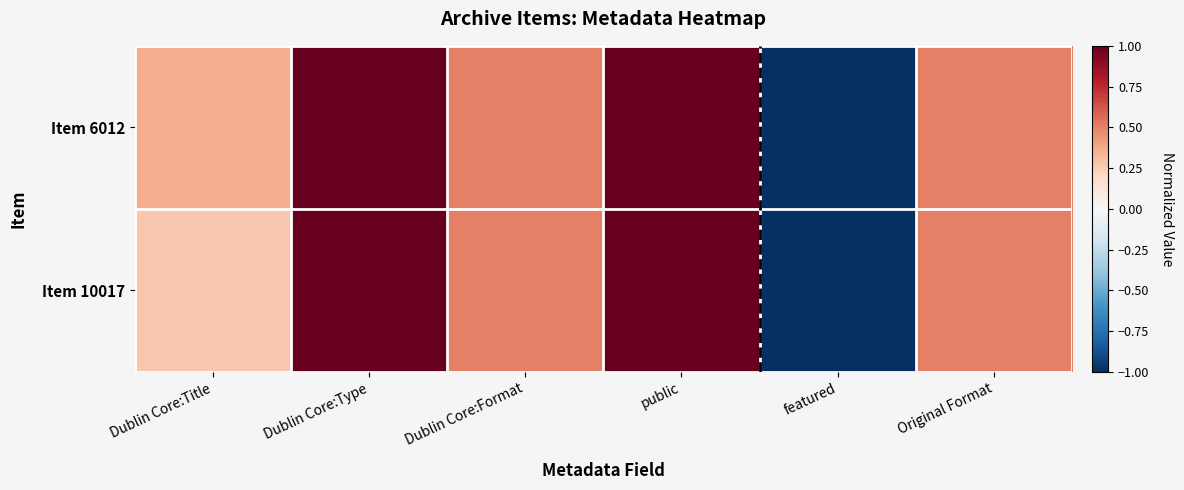

Reading left to right, what are all the values shown in this chart?

Item 10017: Dublin Core:Title=0.3	Dublin Core:Type=1.0	Dublin Core:Format=0.5	public=1.0	featured=-1.0	Original Format=0.5
Item 6012: Dublin Core:Title=0.4	Dublin Core:Type=1.0	Dublin Core:Format=0.5	public=1.0	featured=-1.0	Original Format=0.5